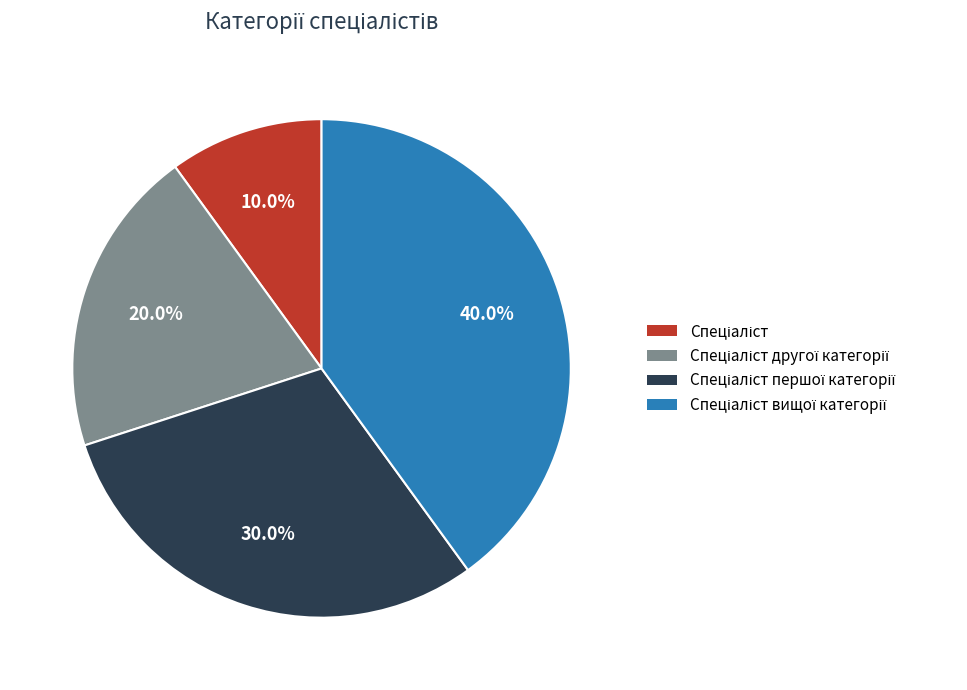

Is there any slice that represents more than half of the pie?

No